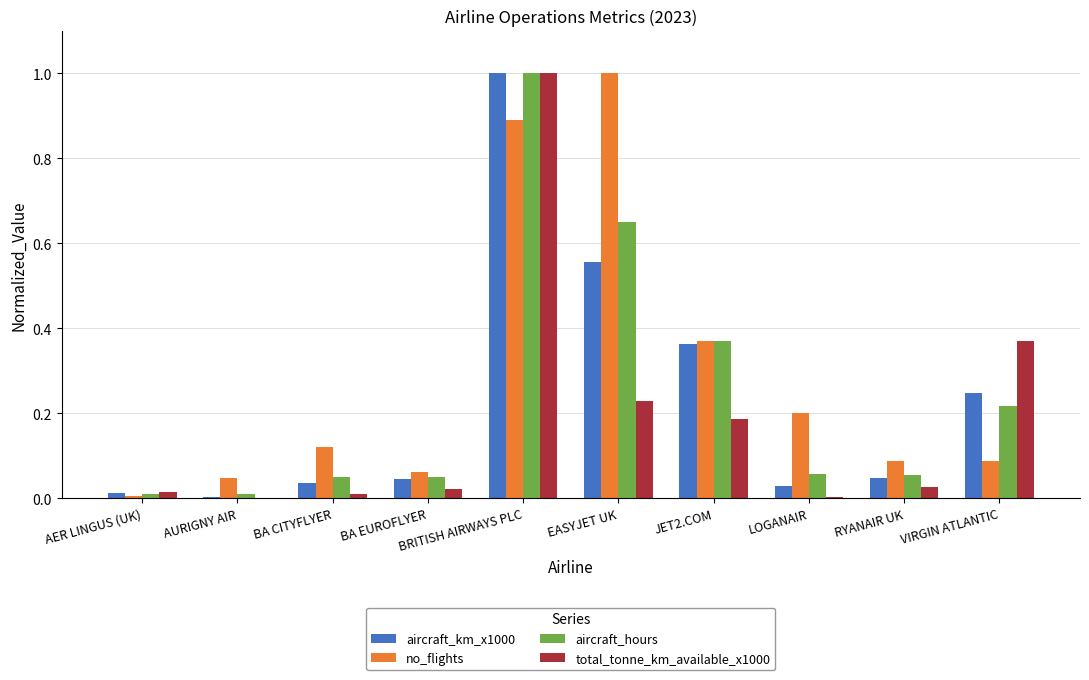

What is the total value across all series at EASYJET UK?

2.4